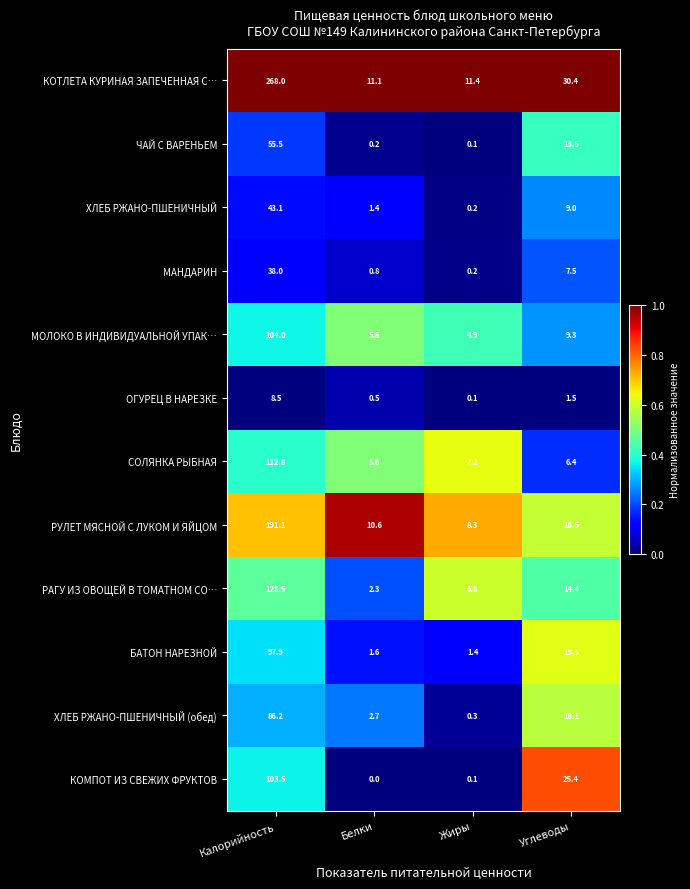

The value of ЧАЙ С ВАРЕНЬЕМ at Углеводы is 13.5. True or false?

True